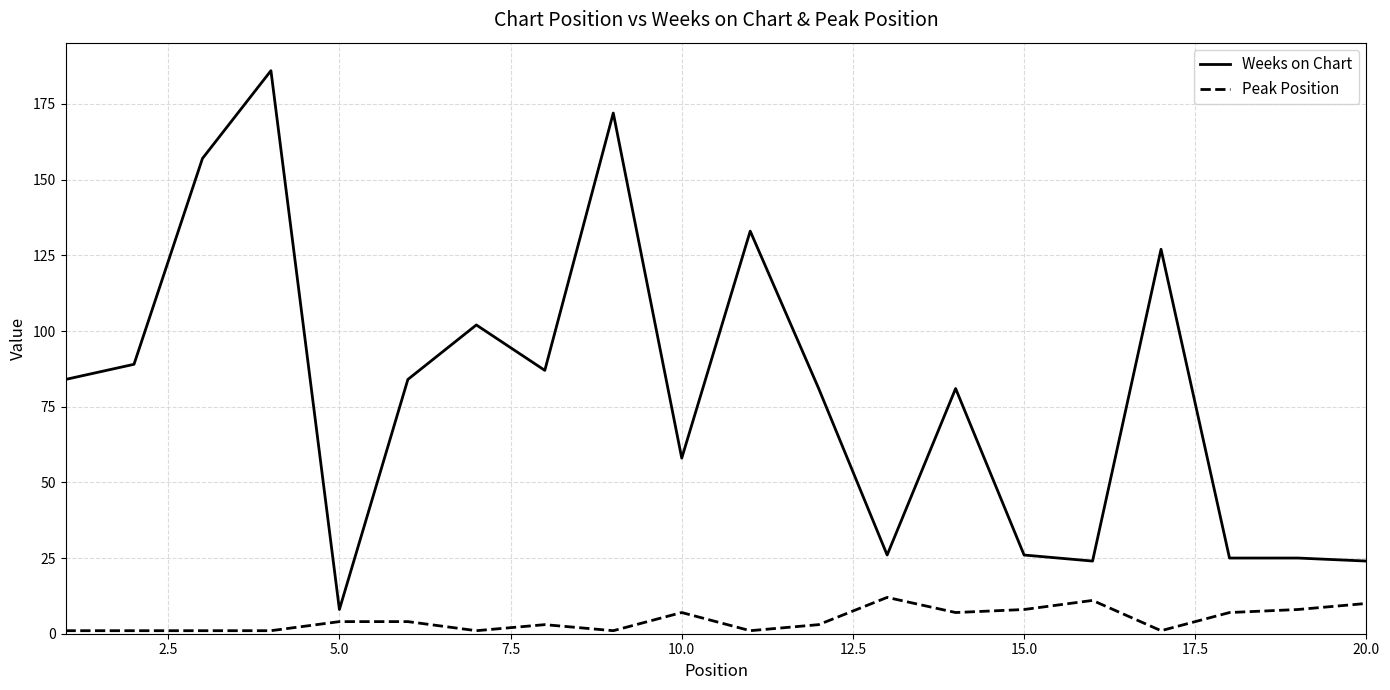

Rank the series by their maximum value, from lowest to highest.

Peak Position, Weeks on Chart